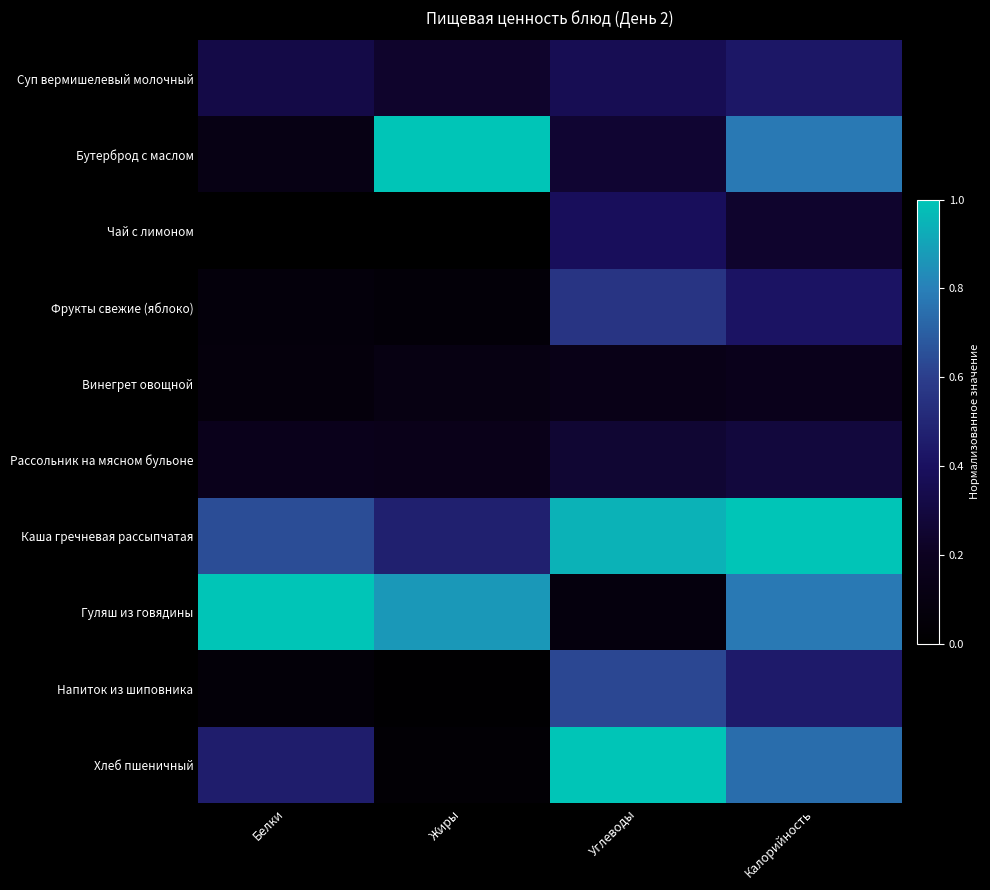

Which series has the largest total across all categories?

Каша гречневая рассыпчатая